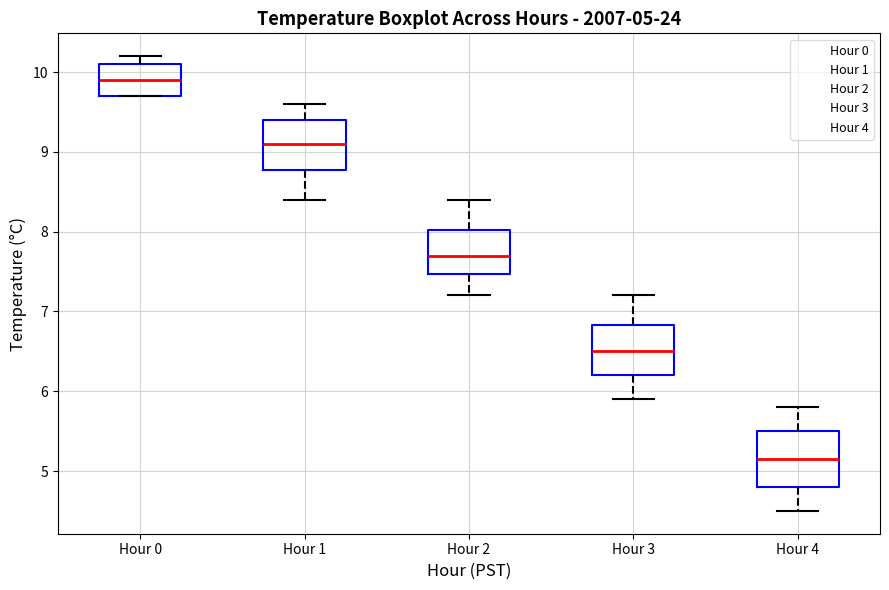

Which box has the highest median line?

Hour 0